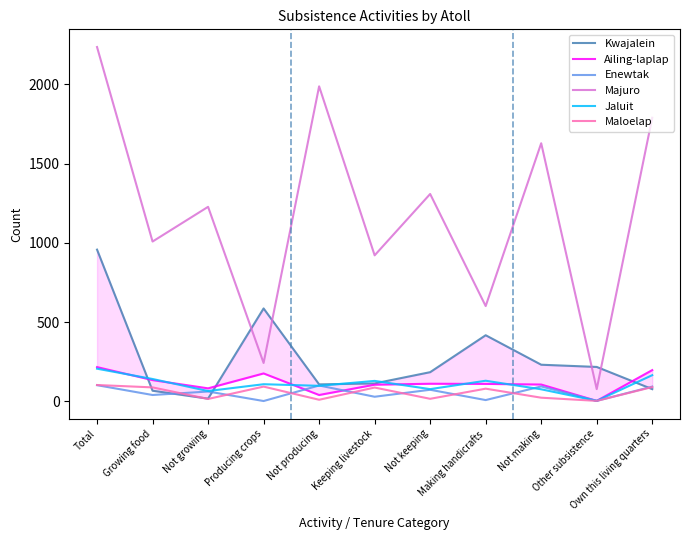

True or false: Maloelap and Ailing-laplap cross at least once.

False